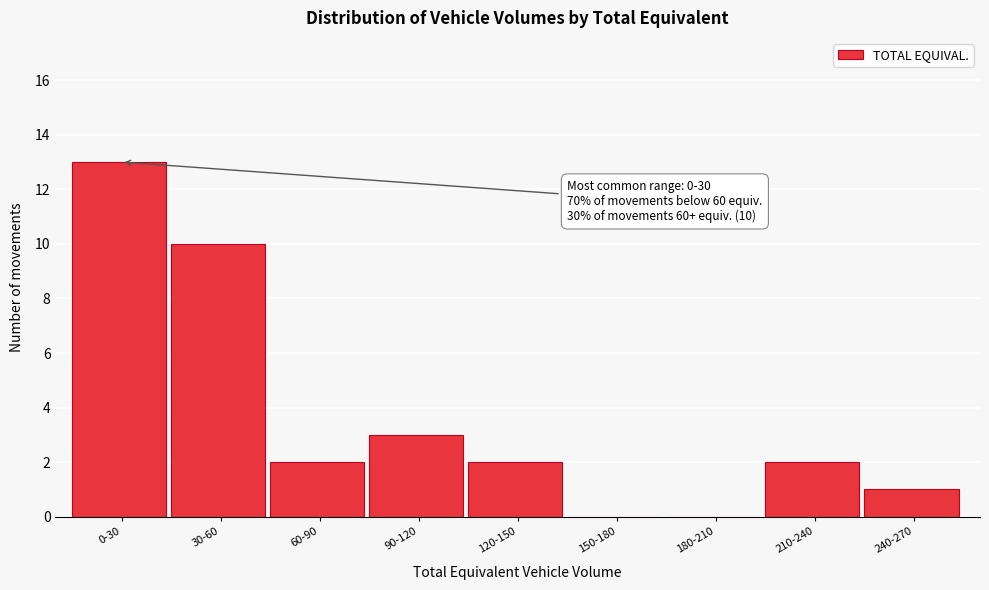

Reading left to right, what are all the values shown in this chart?

0-30=13	30-60=10	60-90=2	90-120=3	120-150=2	150-180=0	180-210=0	210-240=2	240-270=1